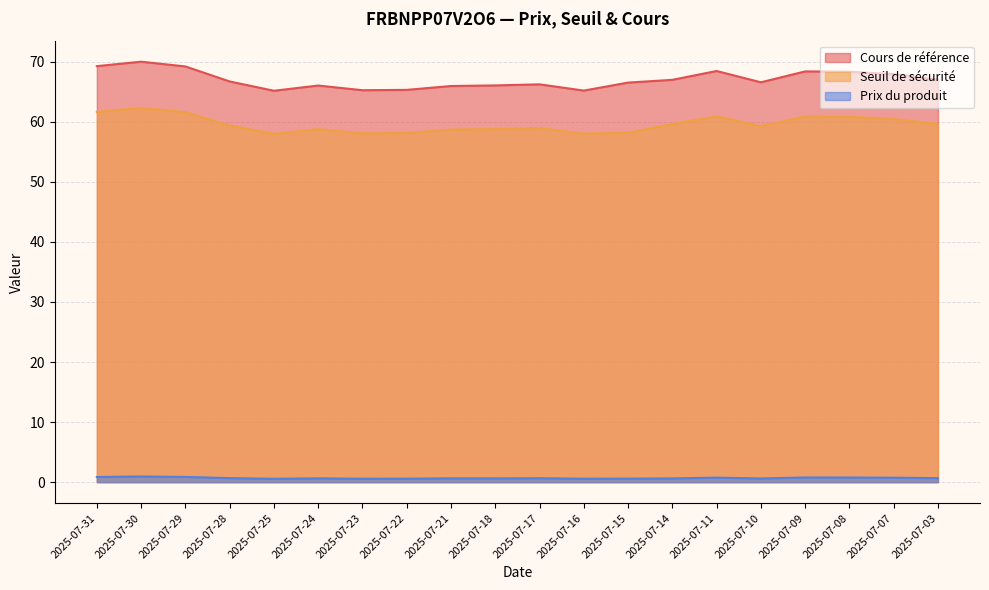

Which has a higher value, 2025-07-10 or 2025-07-07?

2025-07-07